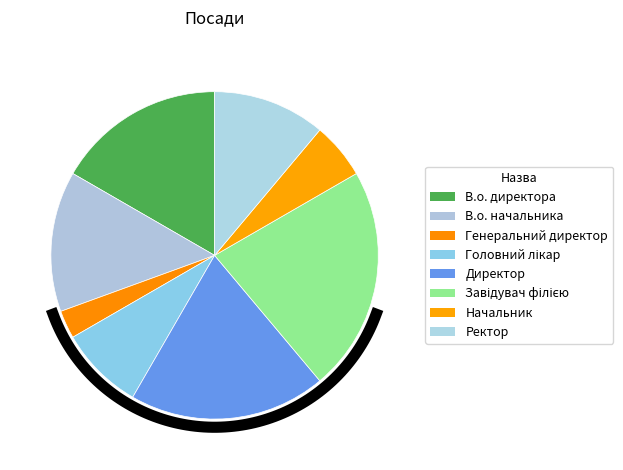

What is the total percentage of Завідувач філією and Начальник?

27.8%